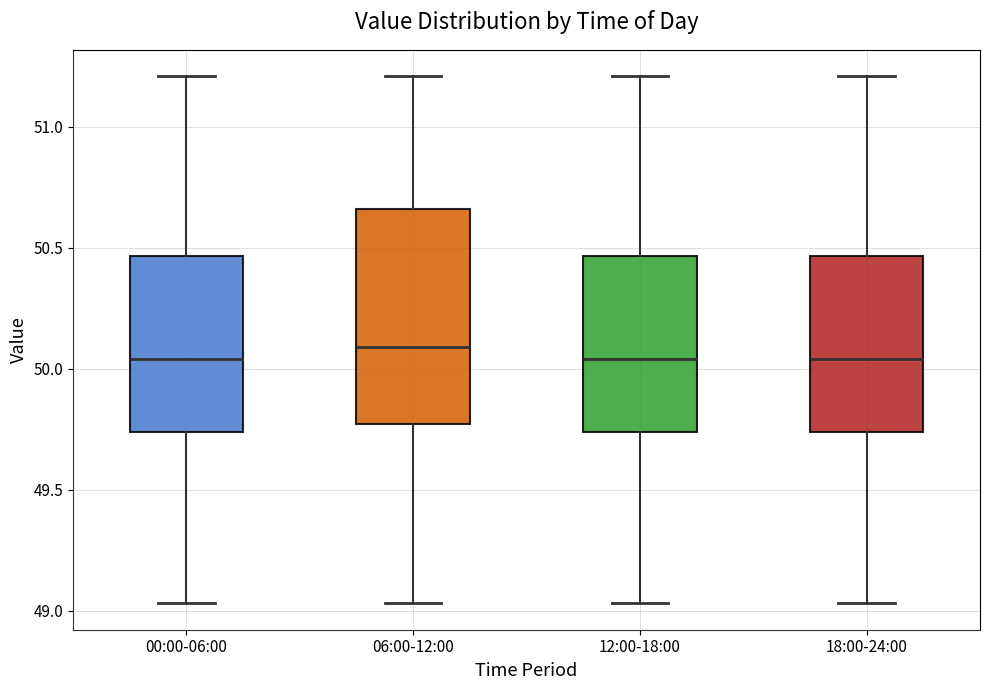

Which box is the tallest, from its lower edge to its upper edge?

06:00-12:00